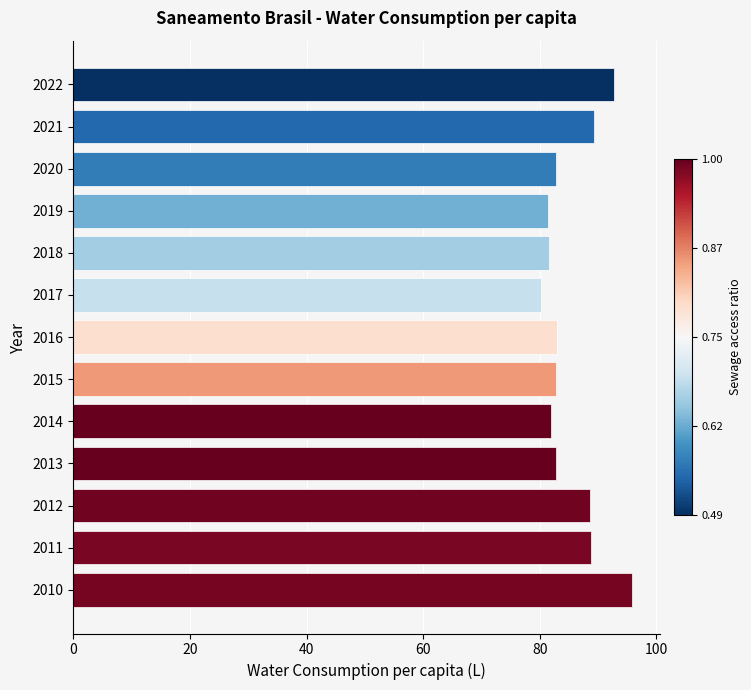

Is it true that the value at 2018 is 108.8?

False